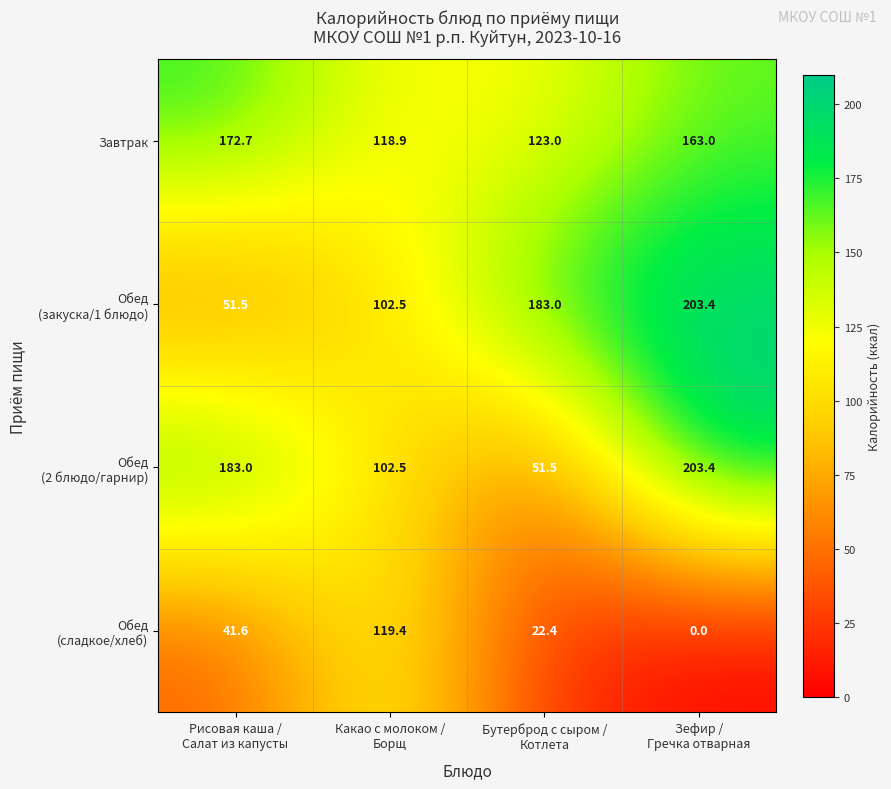

Which series has the largest total across all categories?

Завтрак